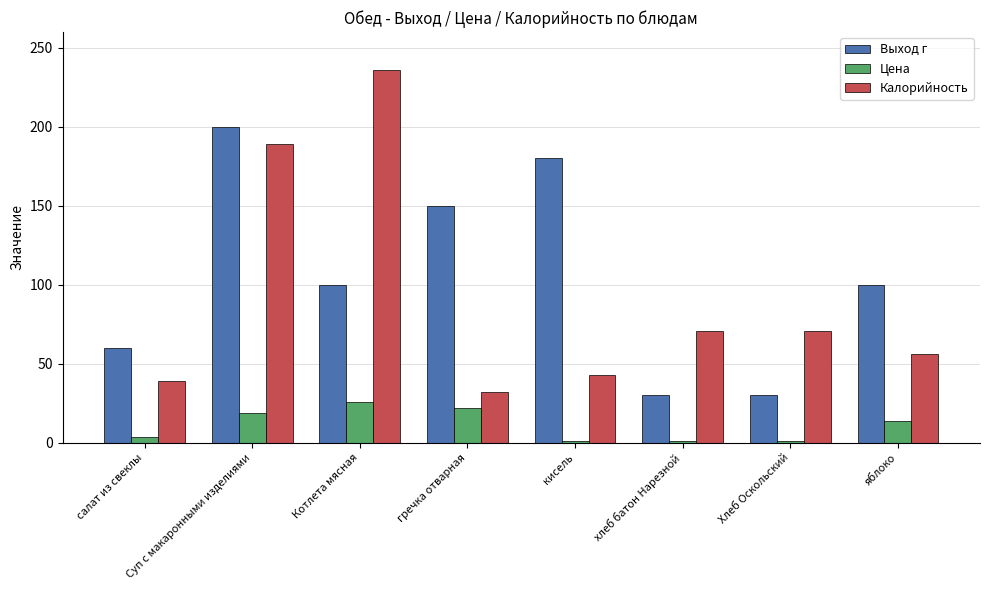

Count the number of data series in this chart.

3